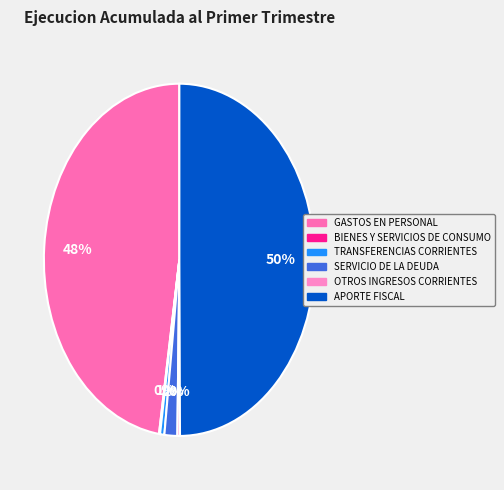

Count the number of slices in the pie.

6